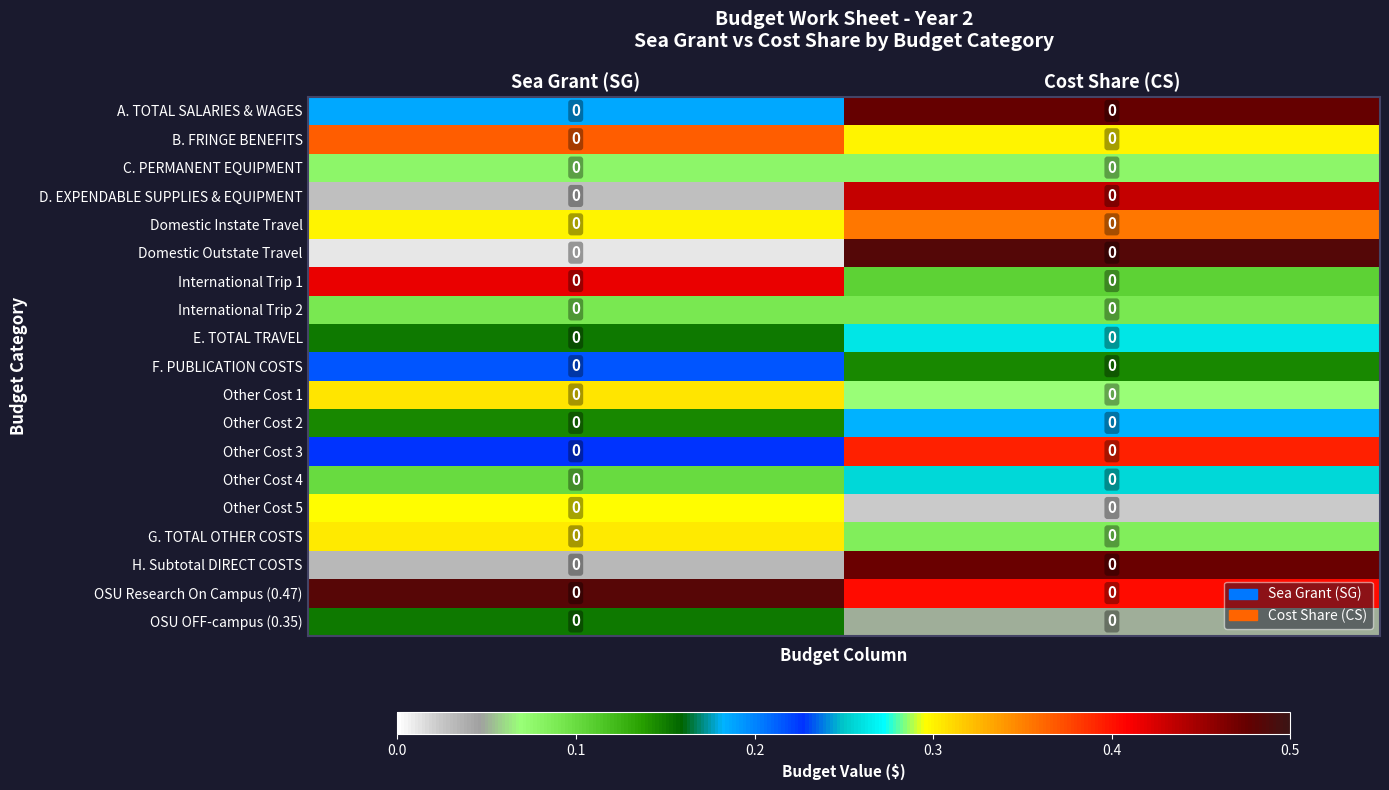

What is the sum of all International Trip 2 values?

0.2